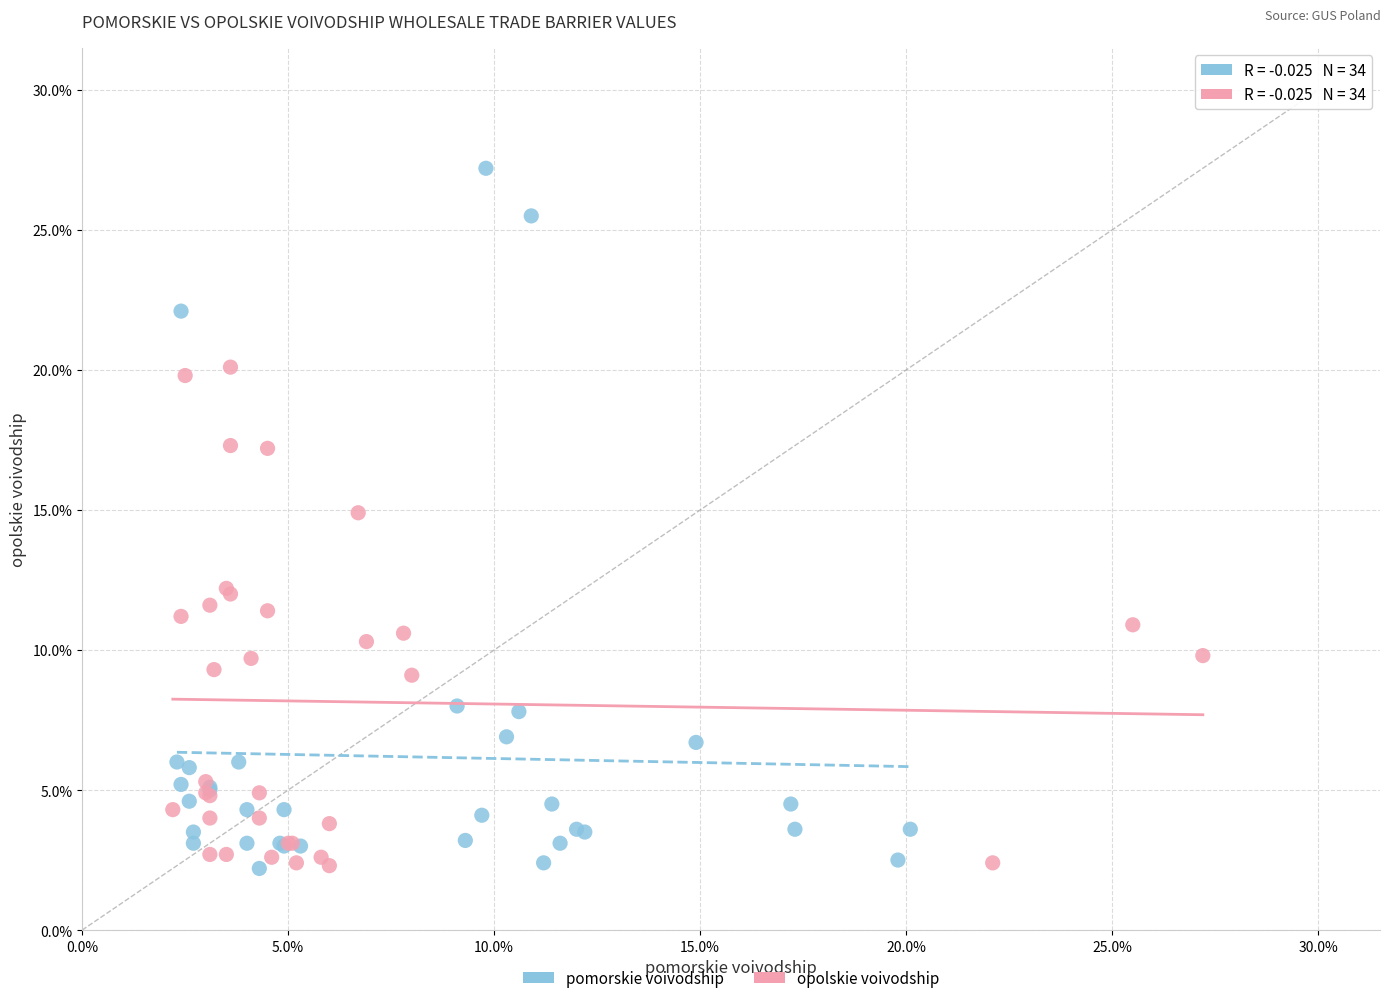

Which series has the largest Y range (max minus min)?

pomorskie voivodship